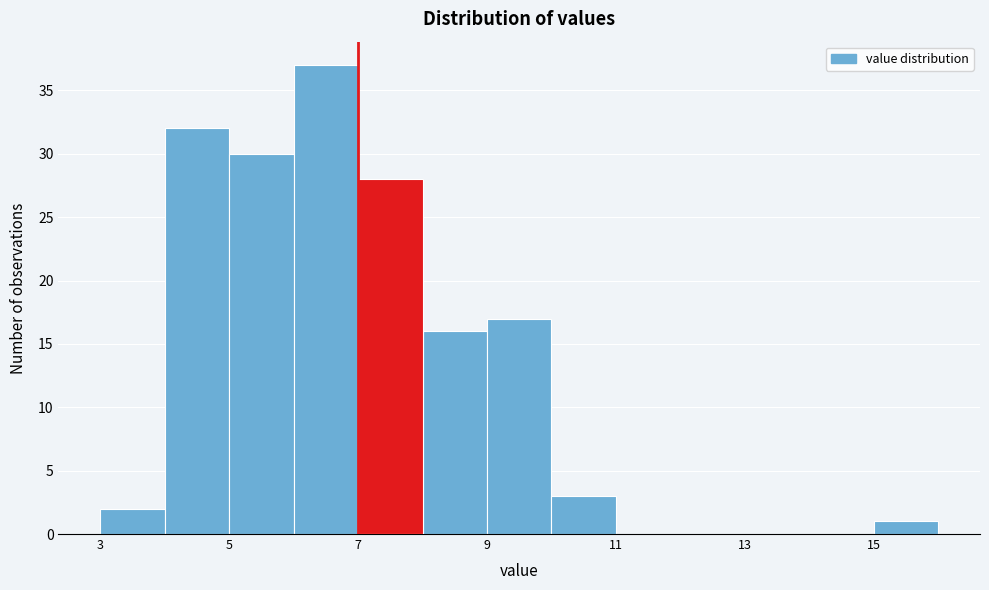

Reading left to right, list every bar in this chart as the range it spans on the x-axis followed by its height. The values are not printed on the chart, so give them approximately, as read against the axis.

3 to 4: 2
4 to 5: 32
5 to 6: 30
6 to 7: 37
7 to 8: 28
8 to 9: 16
9 to 10: 17
10 to 11: 3
11 to 12: 0
12 to 13: 0
13 to 14: 0
14 to 15: 0
15 to 16: 1